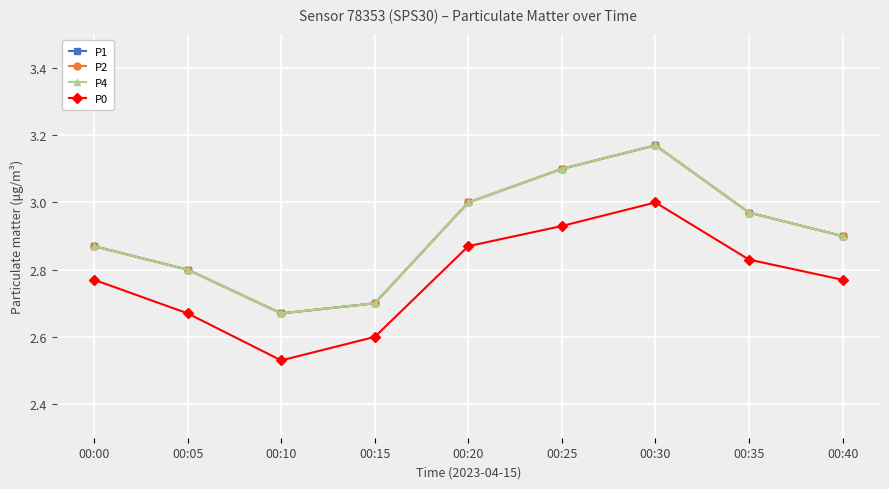

Between 00:25 and 00:10, which is larger?

00:25